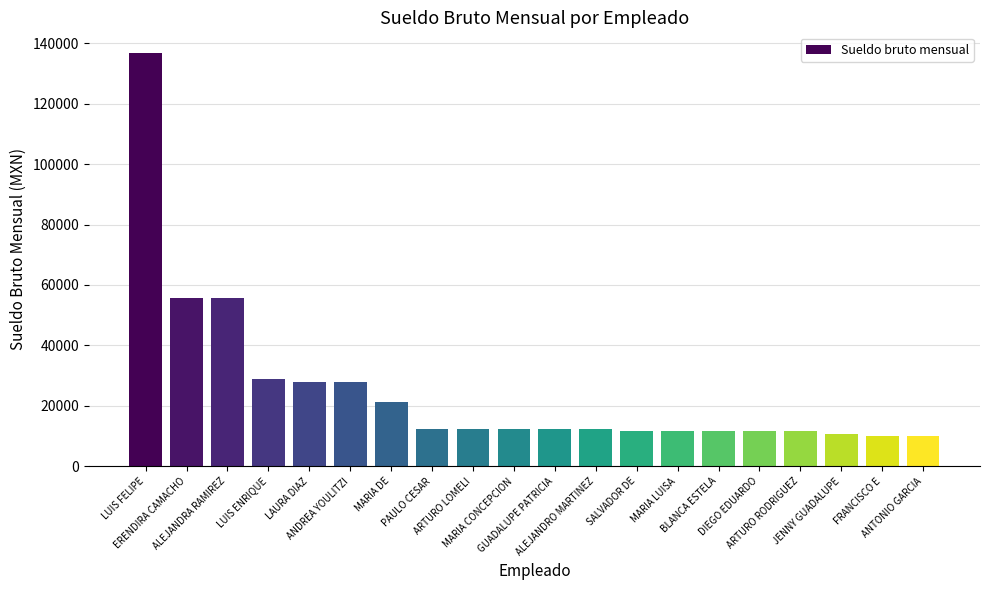

What is the minimum value shown in the chart?

10178